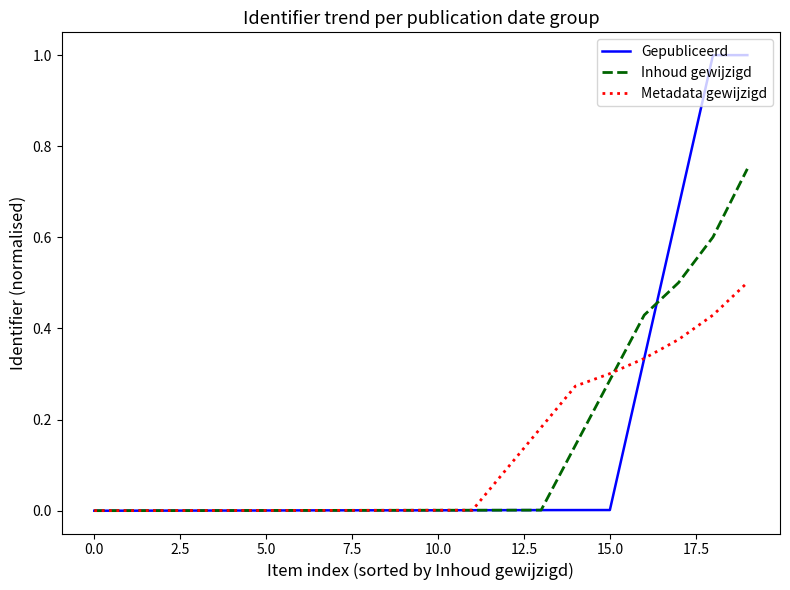

Which series has the widest spread of values?

Gepubliceerd